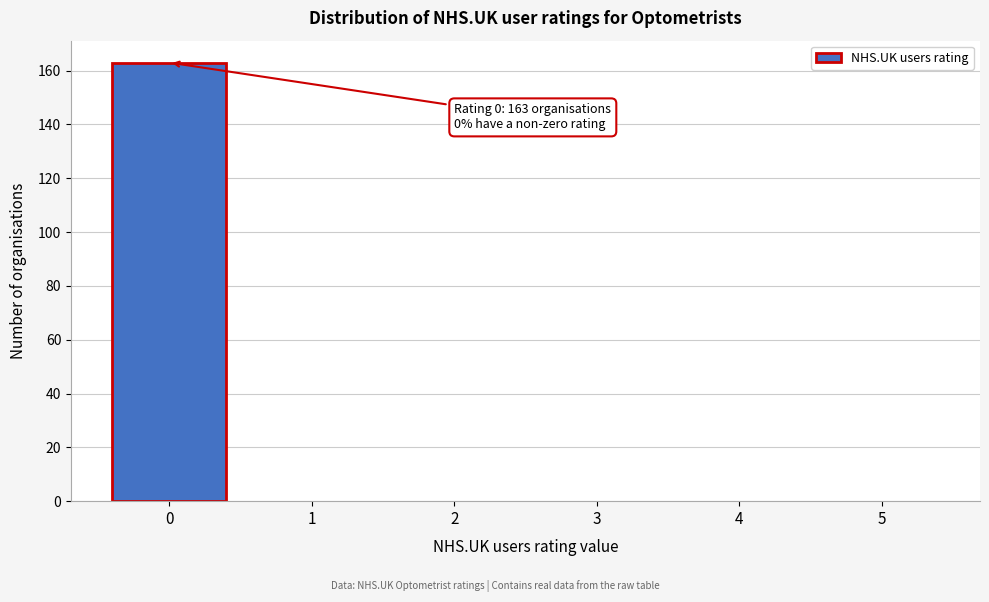

Which range on the x-axis has the tallest bar?

-0.5 to 0.5